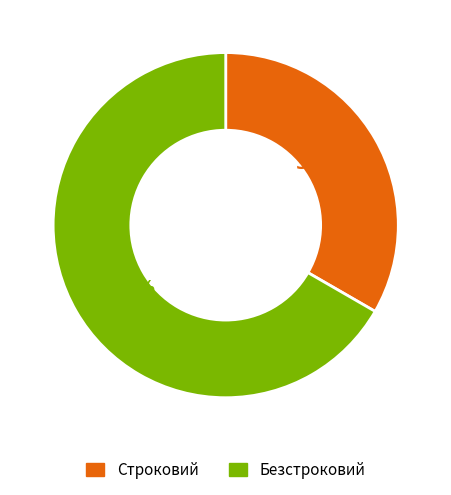

What is the smallest slice in the pie chart?

Строковий